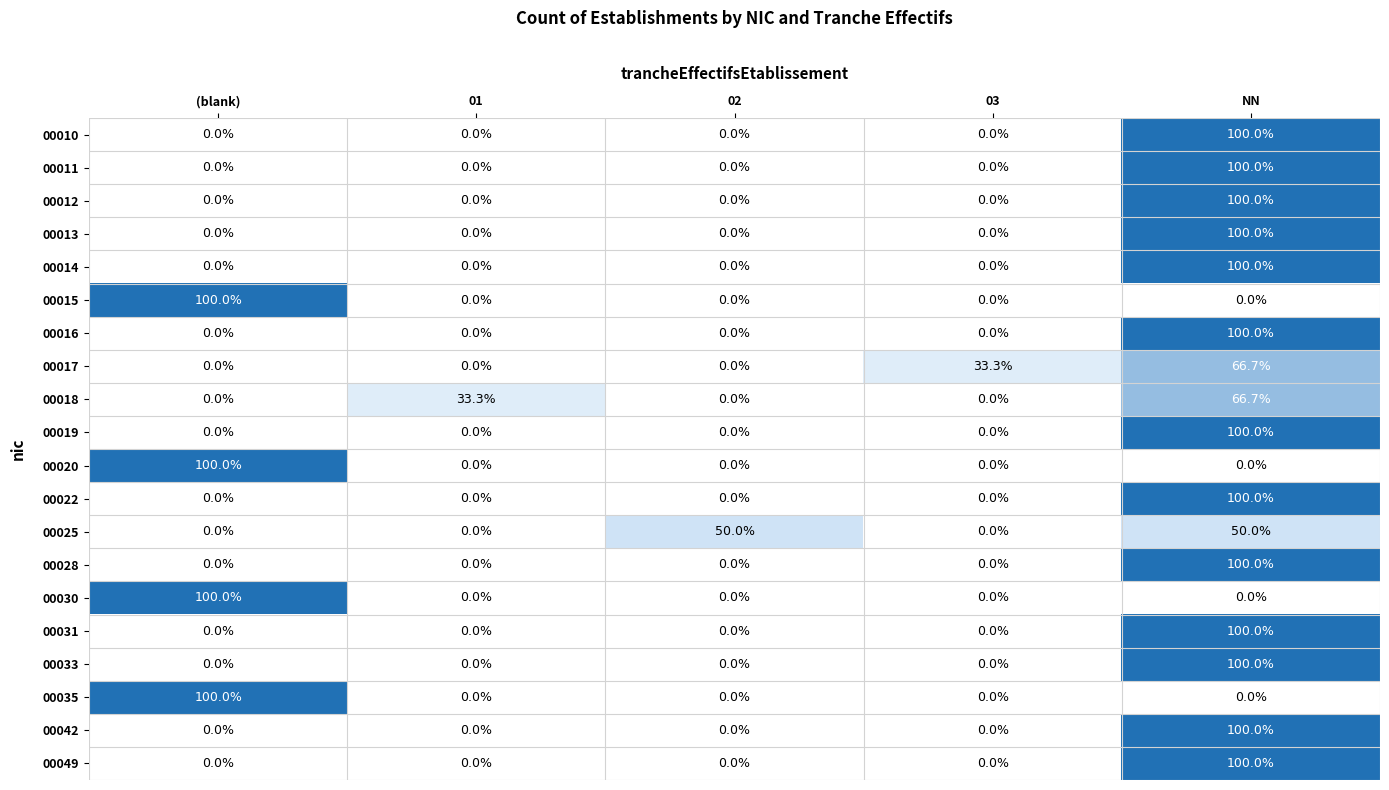

What is the maximum value shown in the chart?

100.0